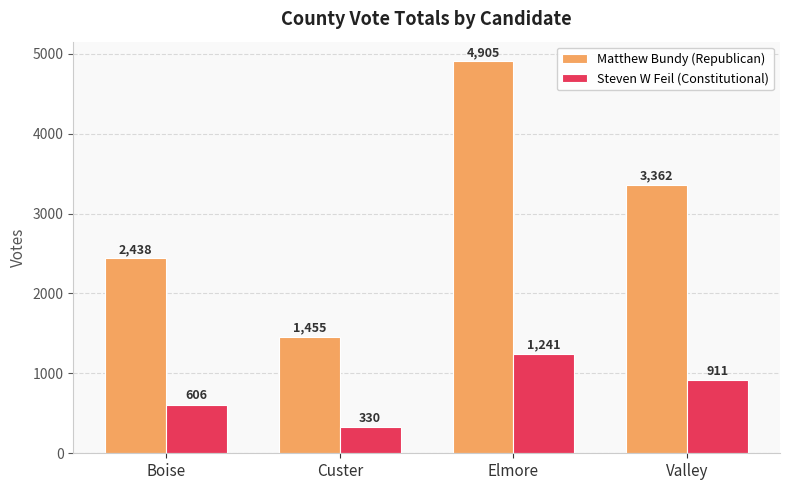

What is the sum of the Steven W Feil (Constitutional) values at Boise and Valley?

1517